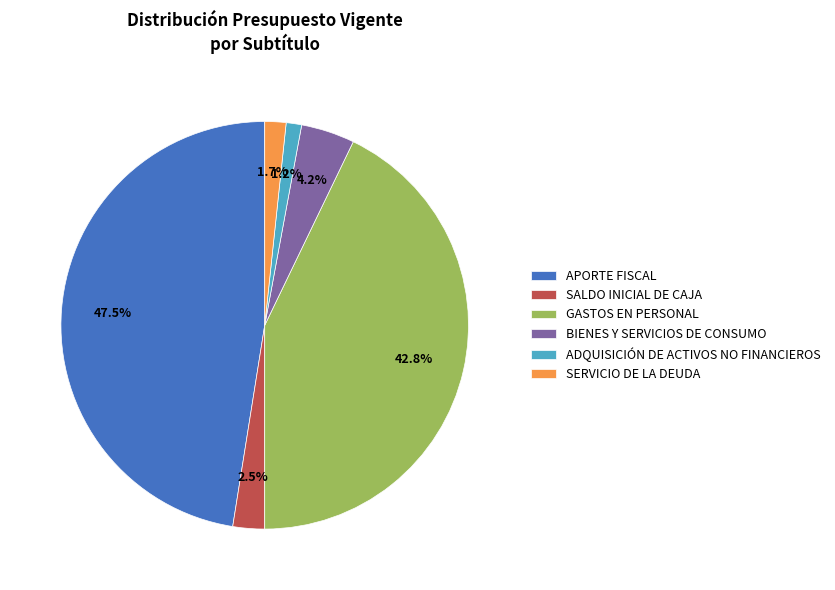

To the nearest percent, what percentage of the pie is BIENES Y SERVICIOS DE CONSUMO?

4%